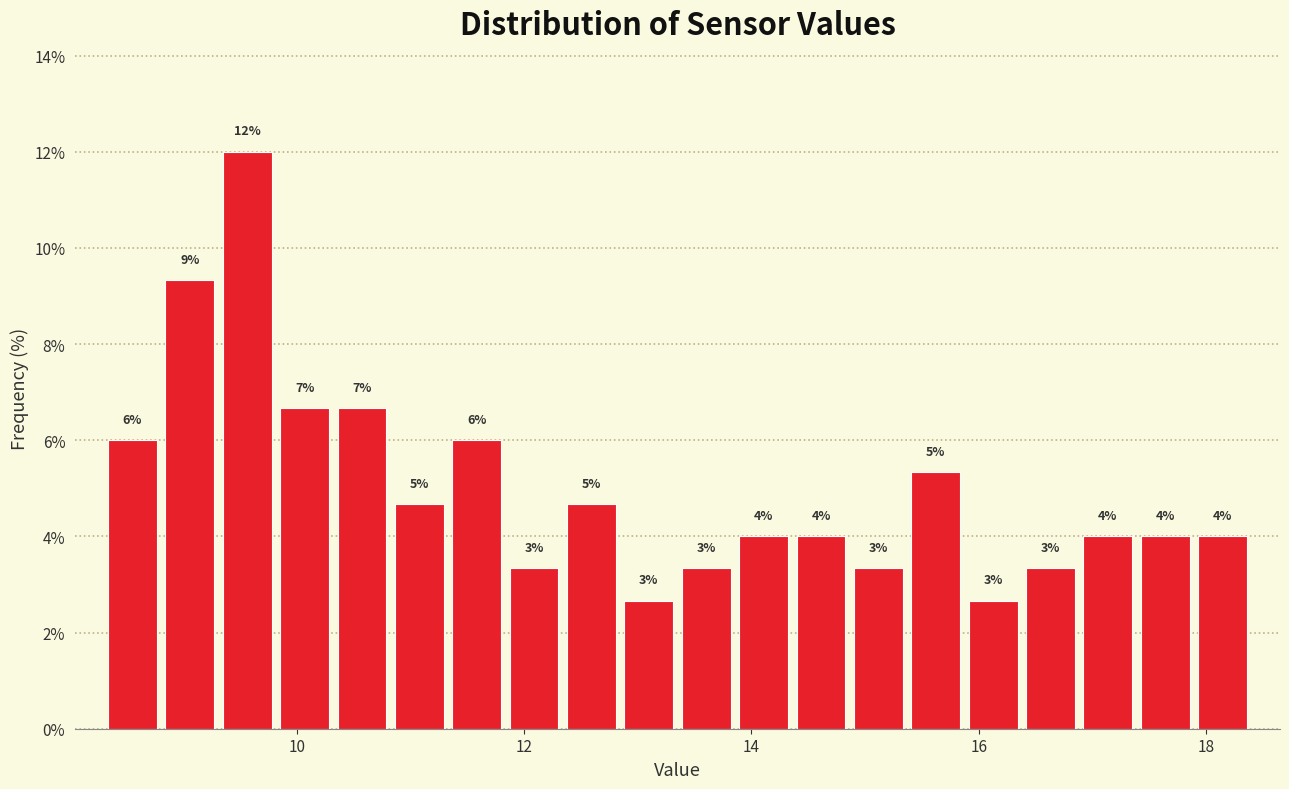

Around what value on the x-axis is the tallest bar? Give the approximate position of its centre, as read against the axis.

9.6